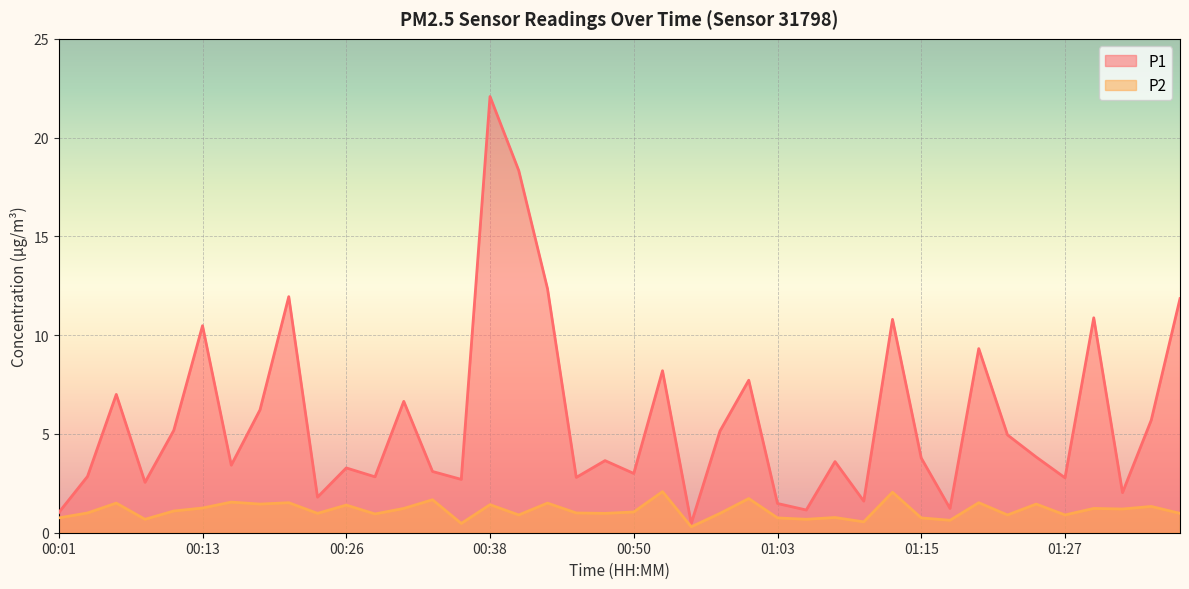

What is the difference between the maximum and minimum values in the P2 series?

1.8